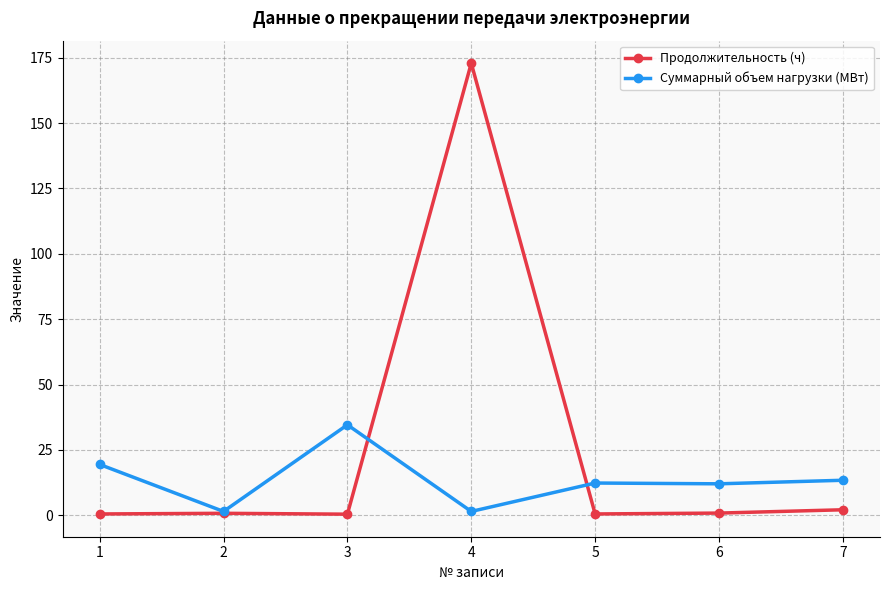

Which series has the widest spread of values?

Продолжительность (ч)